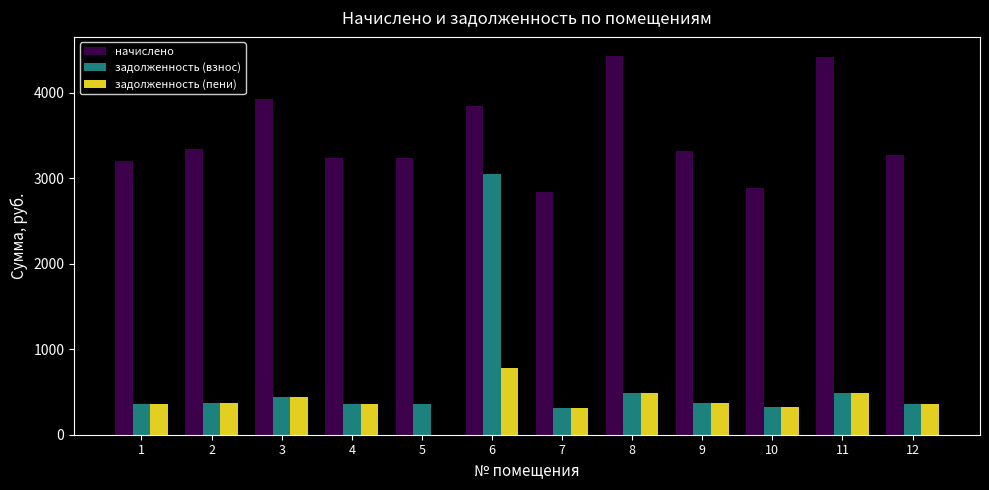

Is it true that начислено equals 3924.4 at 3?

True